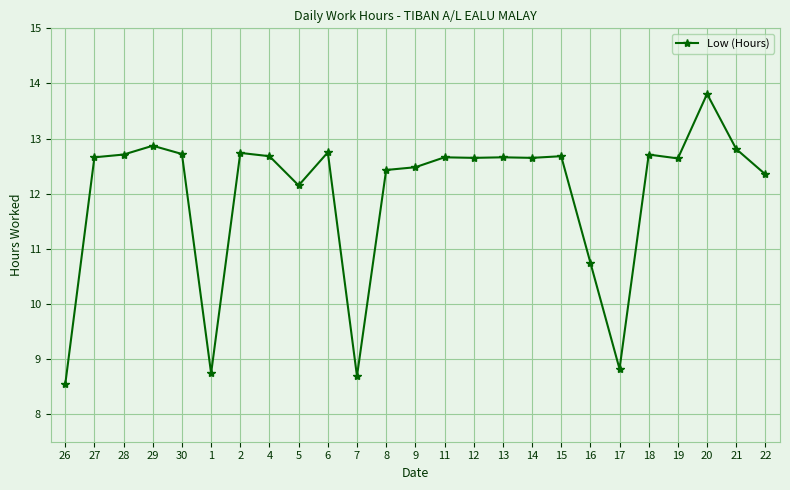

What is the approximate value at 1?

8.7